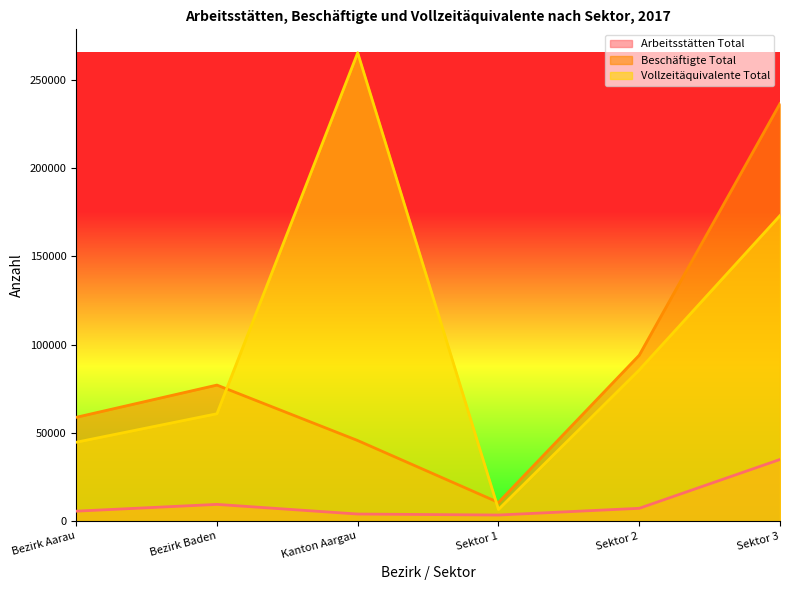

Rank the series by their average value, from highest to lowest.

Vollzeitäquivalente Total, Beschäftigte Total, Arbeitsstätten Total